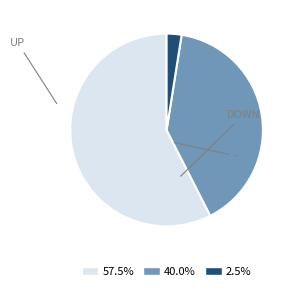

Is there any slice that represents more than half of the pie?

Yes